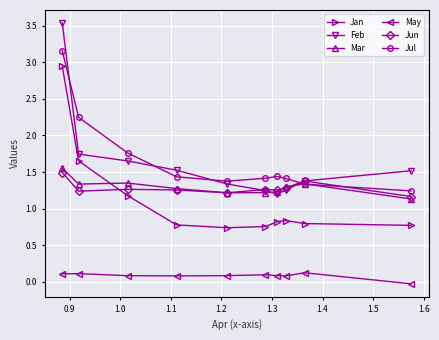

Which series has the largest total across all categories?

Jul